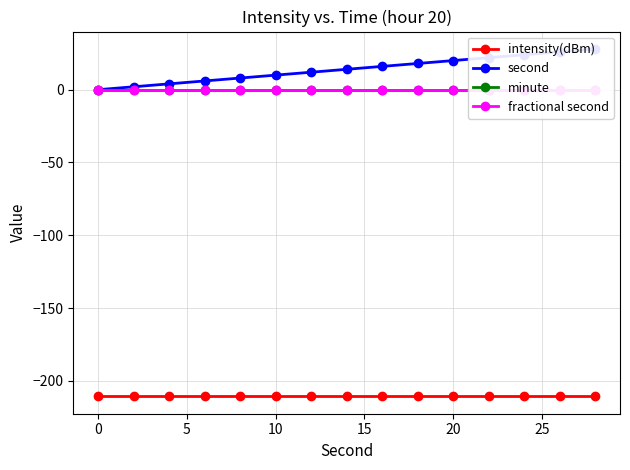

Reading left to right, transcribe all the data shown in this chart.

intensity(dBm): -210.7	-210.7	-210.7	-210.7	-210.7	-210.7	-210.7	-210.7	-210.7	-210.7	-210.7	-210.7	-210.7	-210.7	-210.7
second: 0.0	2.0	4.0	6.0	8.0	10.0	12.0	14.0	16.0	18.0	20.0	22.0	24.0	26.0	28.0
minute: 0.0	0.0	0.0	0.0	0.0	0.0	0.0	0.0	0.0	0.0	0.0	0.0	0.0	0.0	0.0
fractional second: 0.0	0.0	0.0	0.0	0.0	0.0	0.0	0.0	0.0	0.0	0.0	0.0	0.0	0.0	0.0